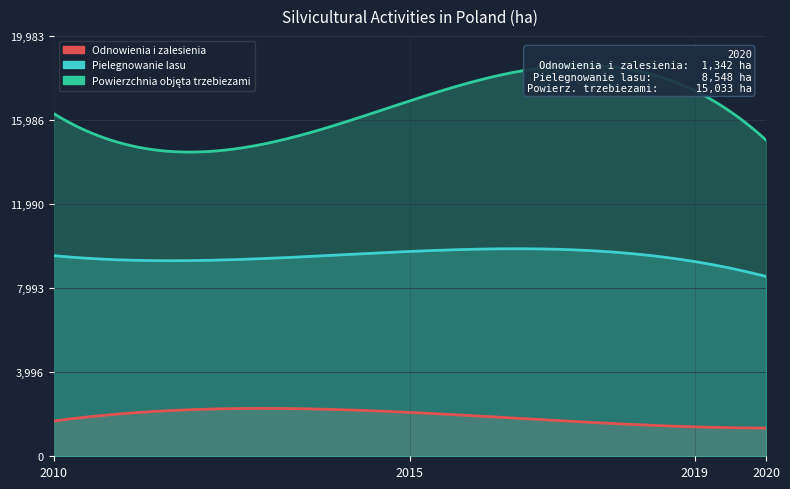

Rank the series by their average value, from lowest to highest.

Odnowienia i zalesienia, Pielegnowanie lasu, Powierzchnia objeta trzebiezami